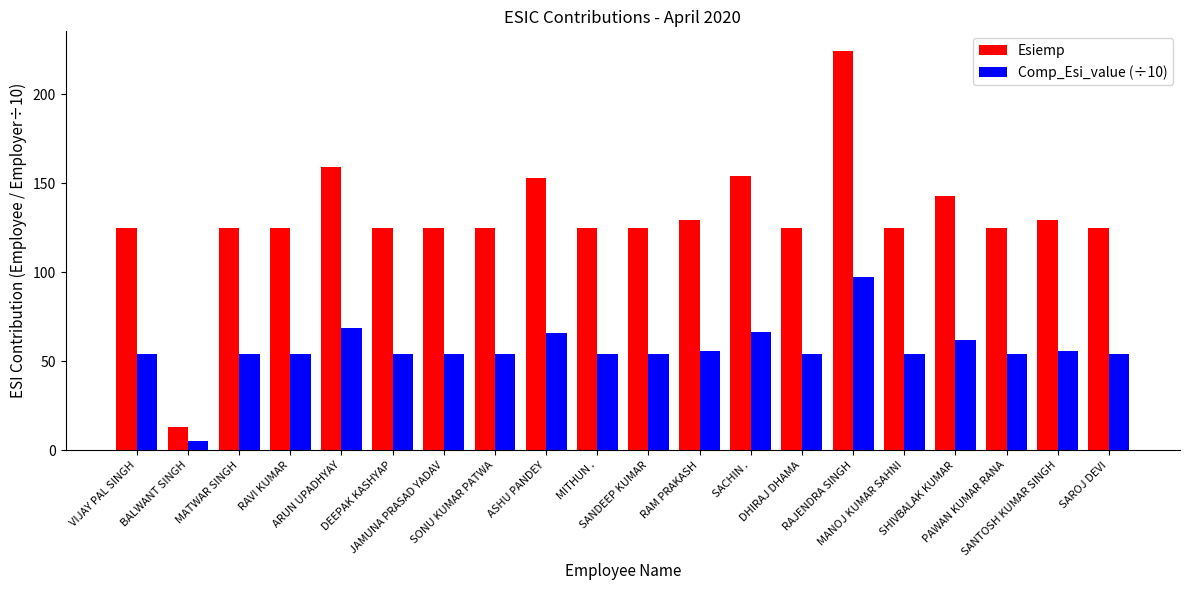

Which series has the largest range (max minus min)?

Esiemp